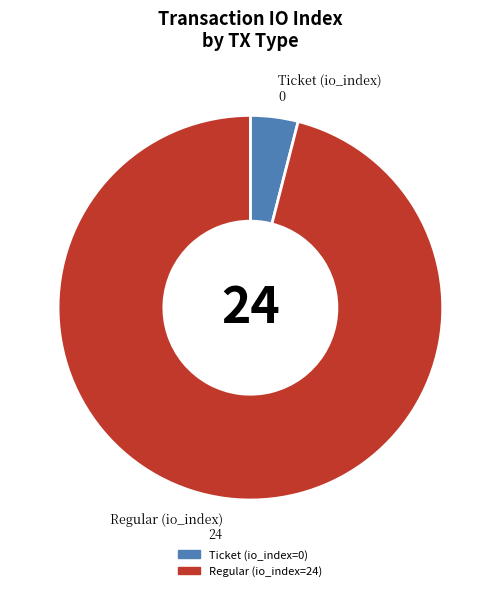

The Ticket (io_index=0) slice represents 4% of the pie. True or false?

True